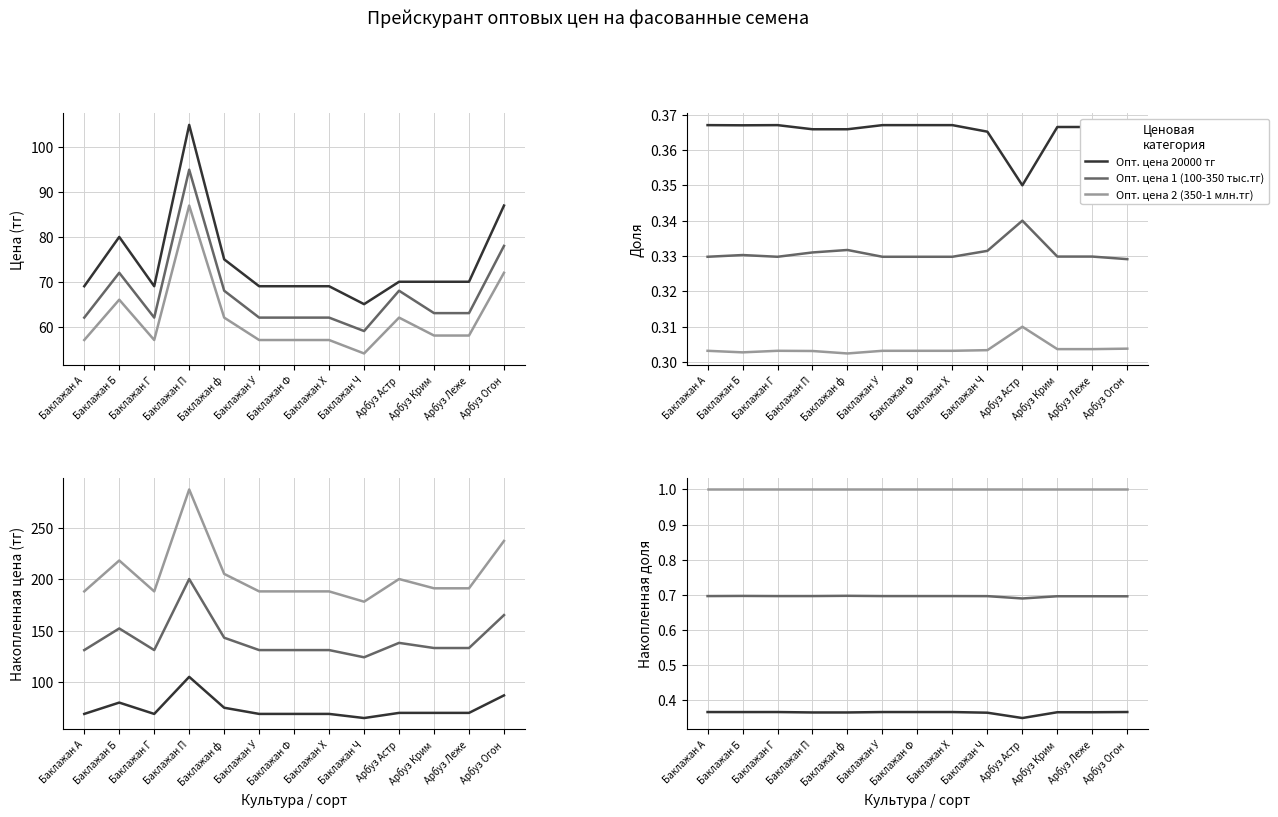

What is the sum of all Опт. цена 20000 тг values?

4.7